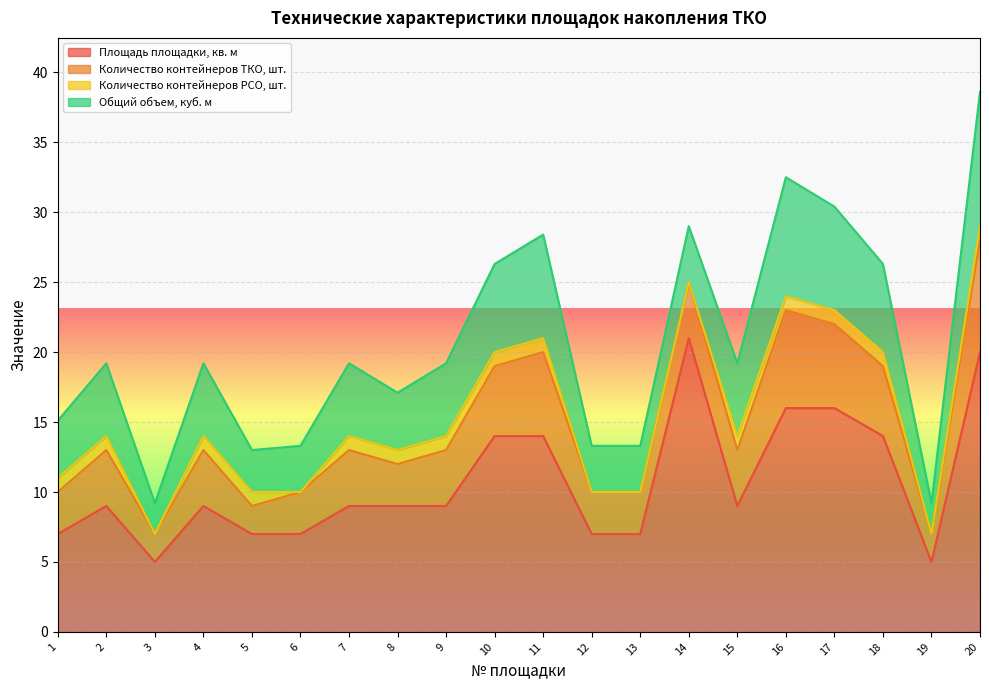

Reading left to right, transcribe all the data shown in this chart.

Площадь площадки, кв. м: 7.0	9.0	5.0	9.0	7.0	7.0	9.0	9.0	9.0	14.0	14.0	7.0	7.0	21.0	9.0	16.0	16.0	14.0	5.0	20.0
Количество контейнеров ТКО, шт.: 3.0	4.0	2.0	4.0	2.0	3.0	4.0	3.0	4.0	5.0	6.0	3.0	3.0	4.0	4.0	7.0	6.0	5.0	2.0	8.0
Количество контейнеров РСО, шт.: 1.0	1.0	0.0	1.0	1.0	0.0	1.0	1.0	1.0	1.0	1.0	0.0	0.0	0.0	1.0	1.0	1.0	1.0	0.0	1.0
Общий объем, куб. м: 4.1	5.2	2.2	5.2	3.0	3.3	5.2	4.1	5.2	6.3	7.4	3.3	3.3	4.0	5.2	8.5	7.4	6.3	2.2	9.6